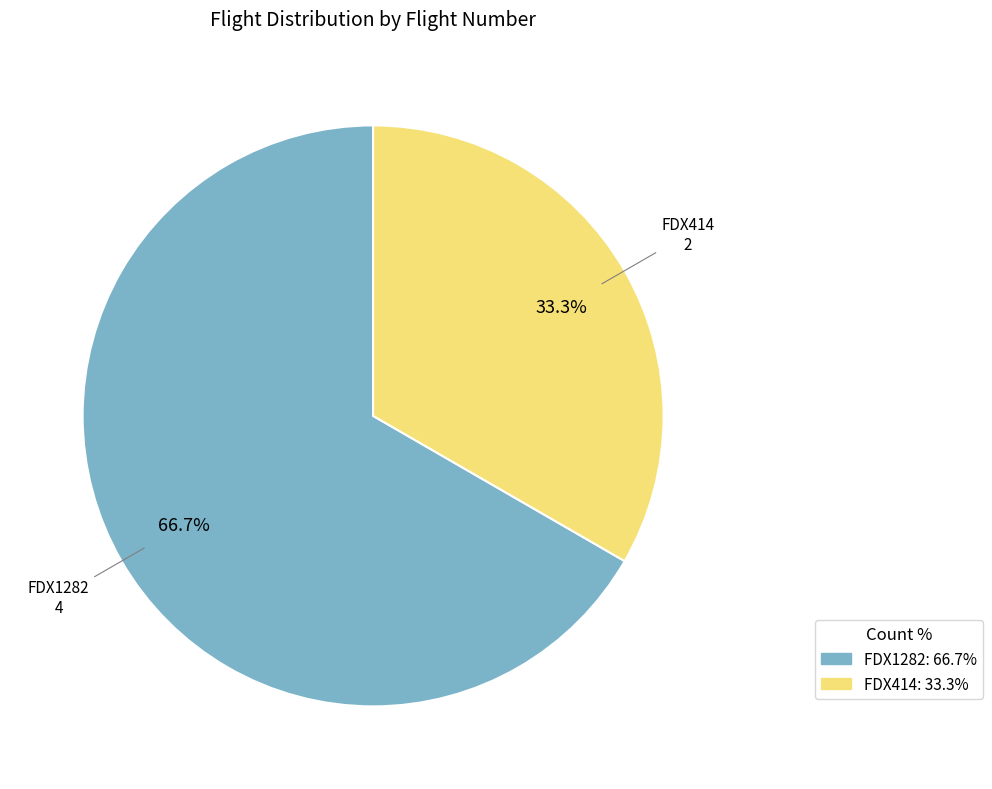

Is FDX414 the majority of the pie?

No